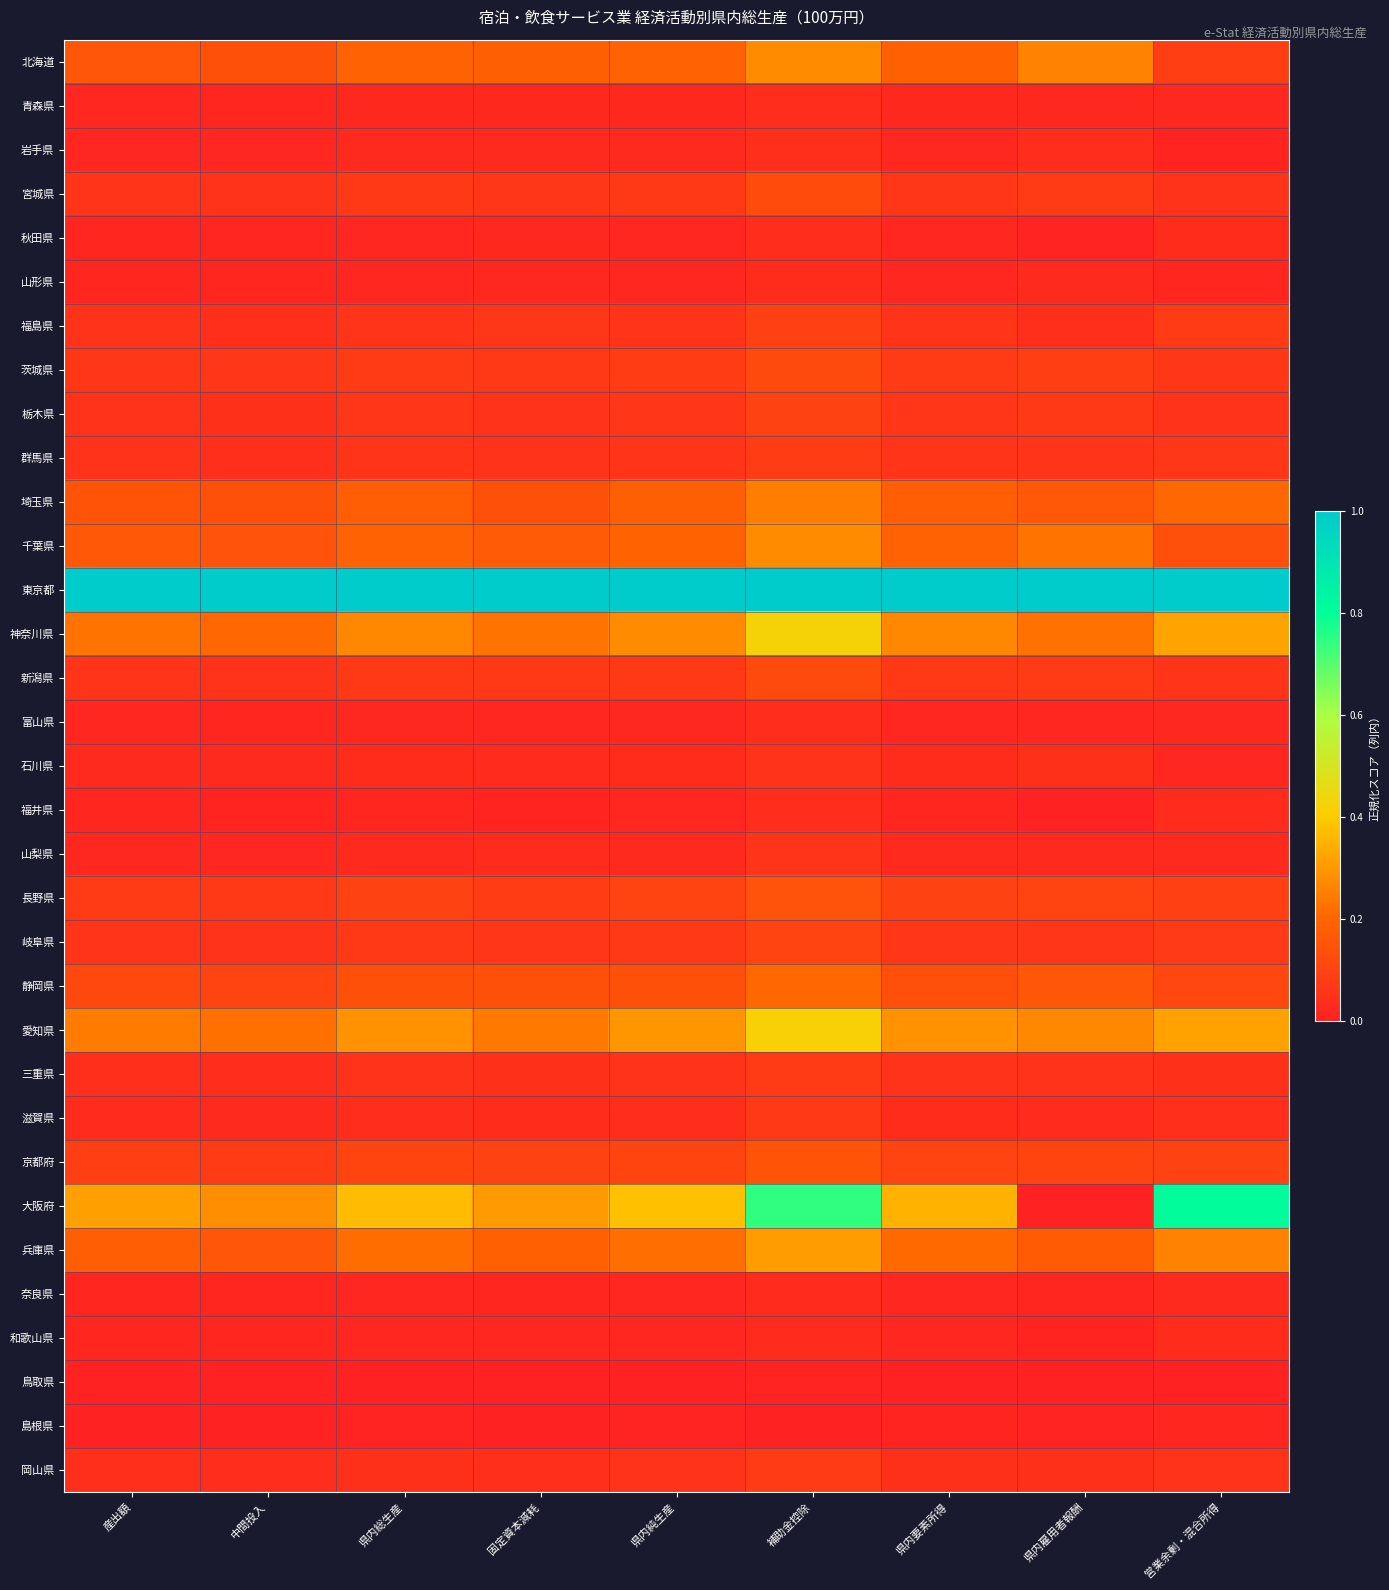

Which series has the largest total across all categories?

東京都